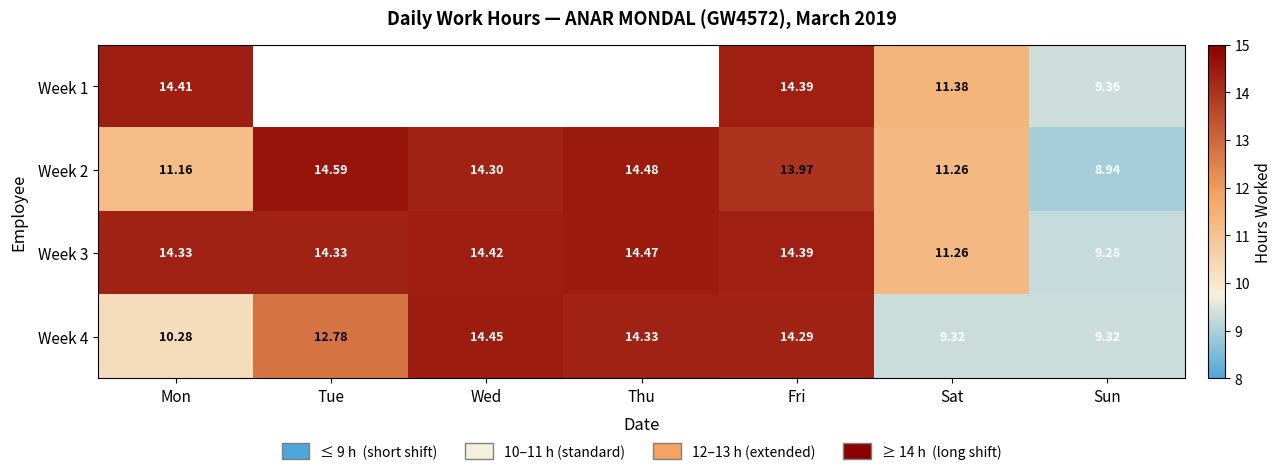

Which category has the highest value in the Week 2 series?

Tue